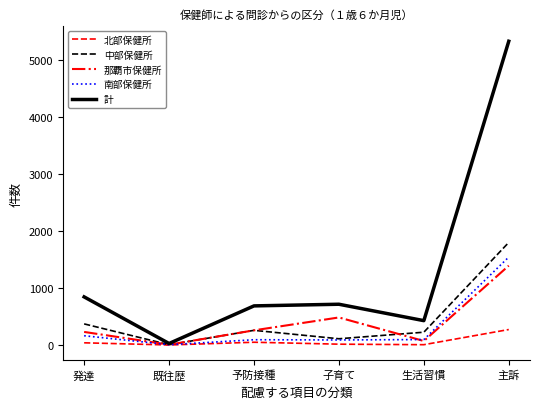

What position from the left is 生活習慣?

5